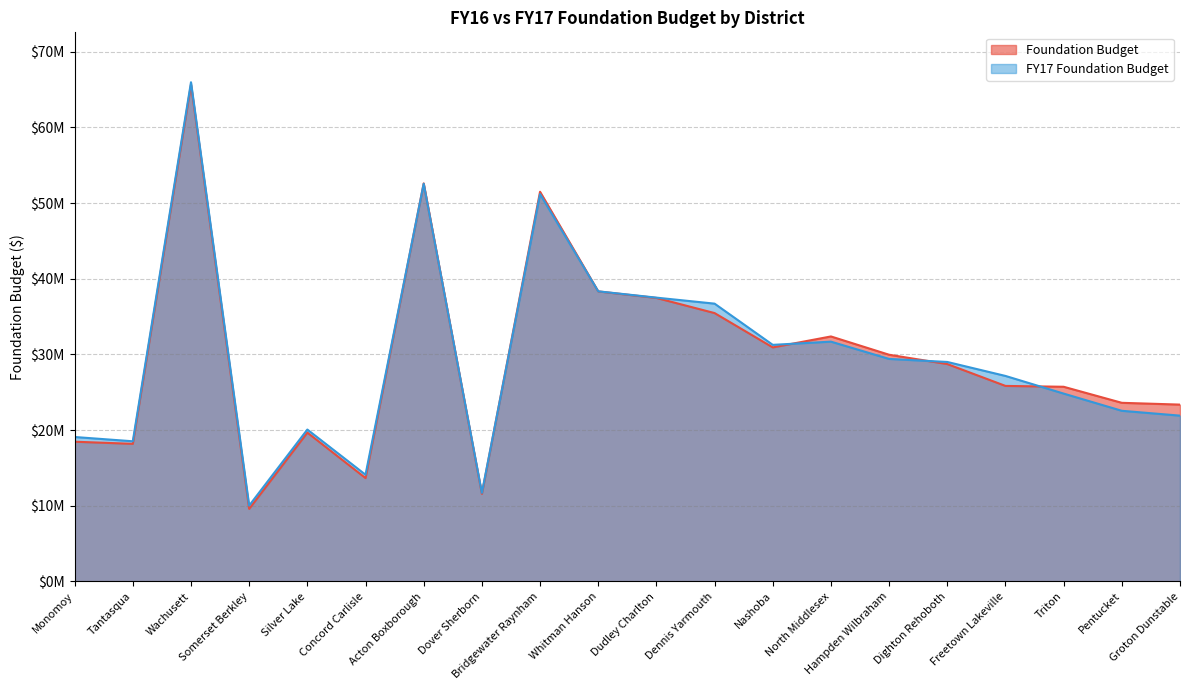

At which label is FY17 Foundation Budget closest to 37989045?

Whitman Hanson